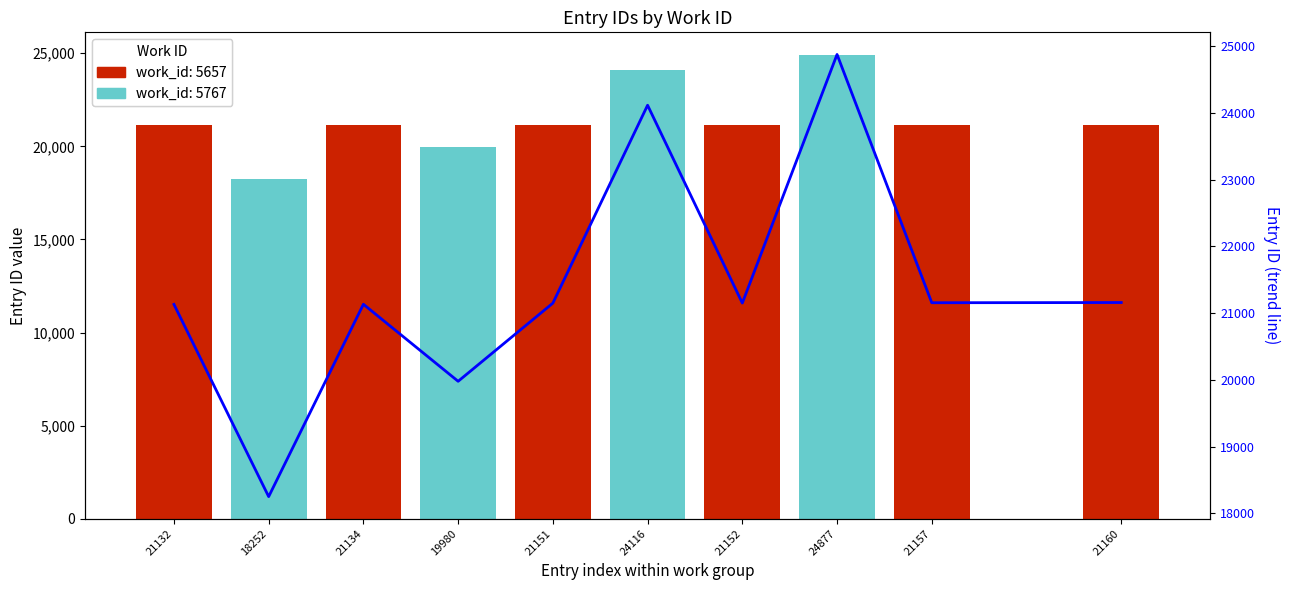

True or false: the data shows 28538 at 21160.

False